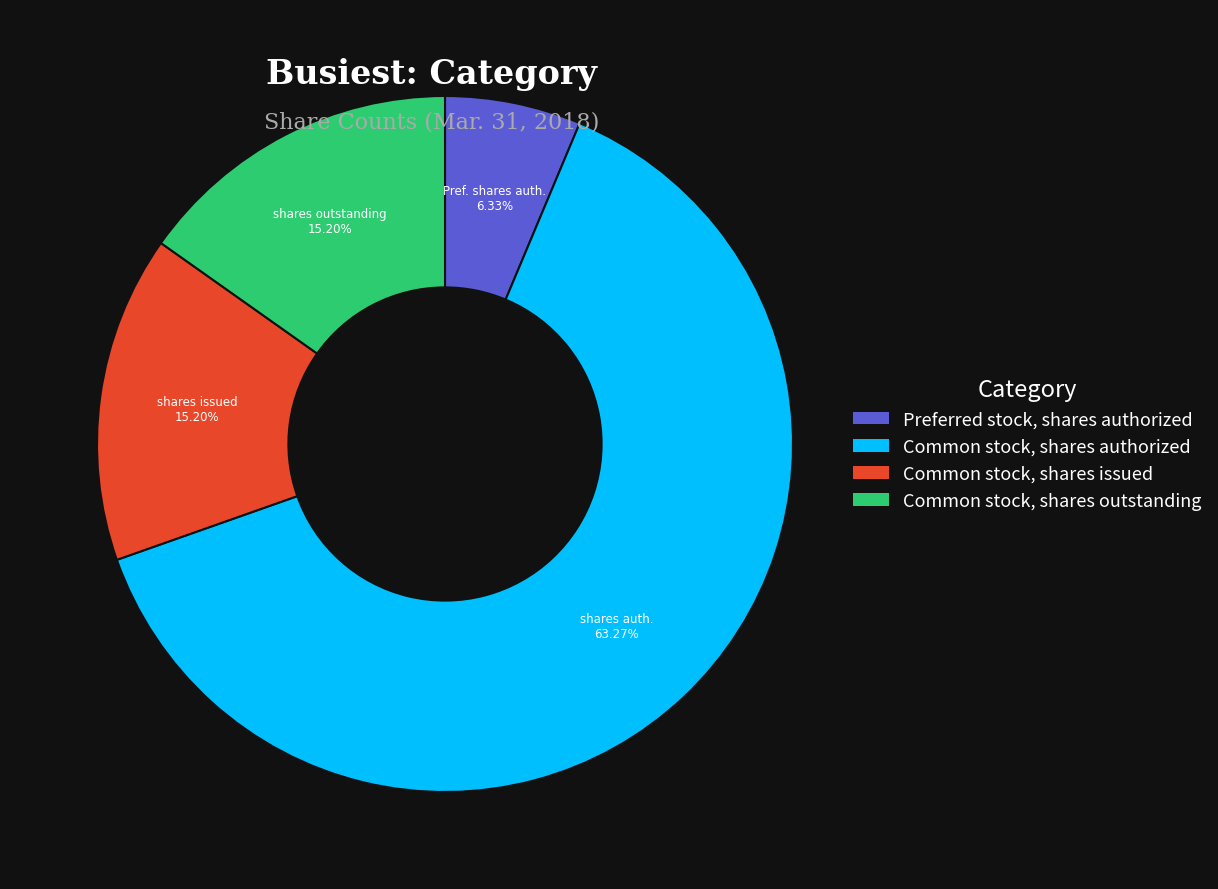

Is there a majority slice in this chart?

Yes